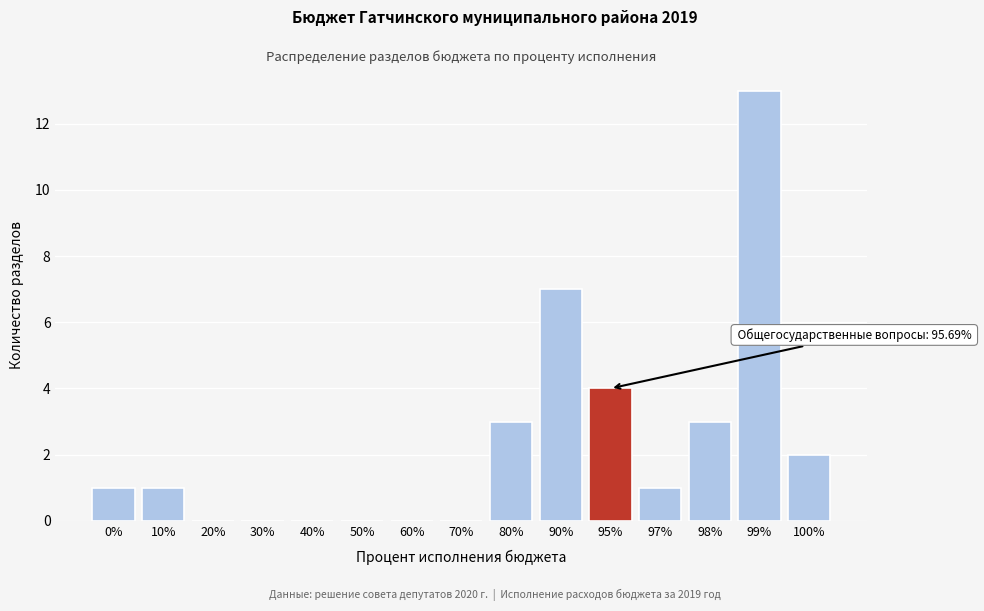

Reading left to right, what are all the values shown in this chart?

0%=1	10%=1	20%=0	30%=0	40%=0	50%=0	60%=0	70%=0	80%=3	90%=7	95%=4	97%=1	98%=3	99%=13	100%=2